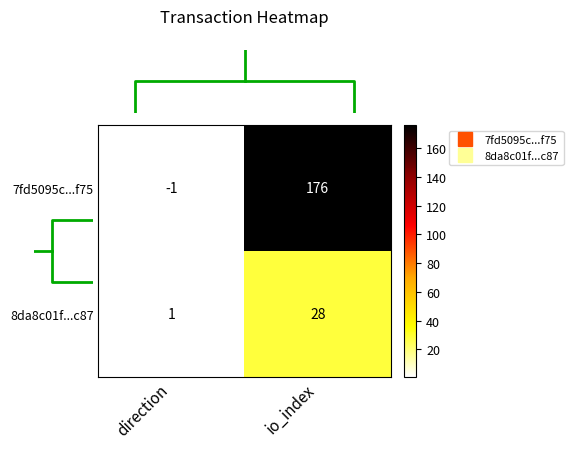

Rank the series by their maximum value, from highest to lowest.

7fd5095c...f75, 8da8c01f...c87